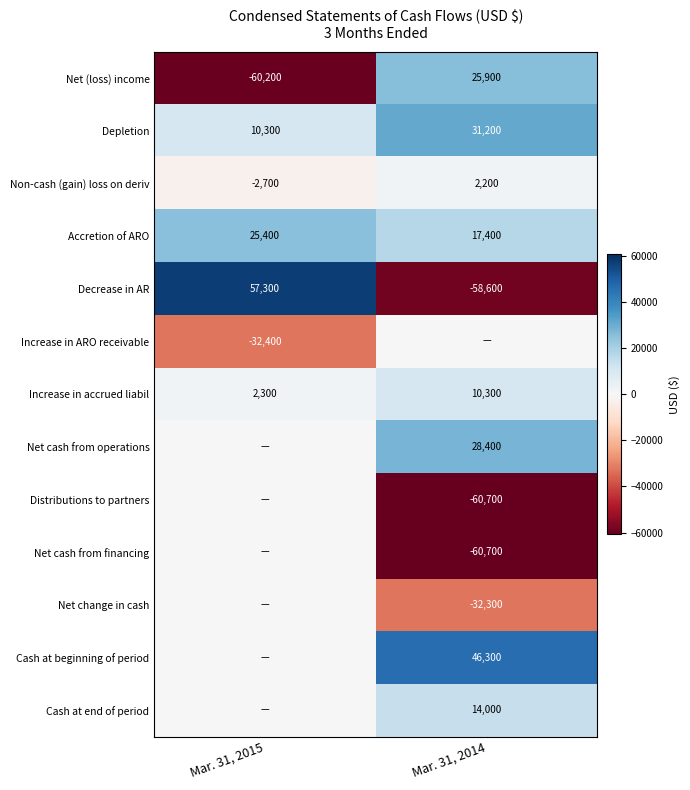

What is the approximate value of Increase in accrued liabil at Mar. 31, 2014, to the nearest 50?

10300